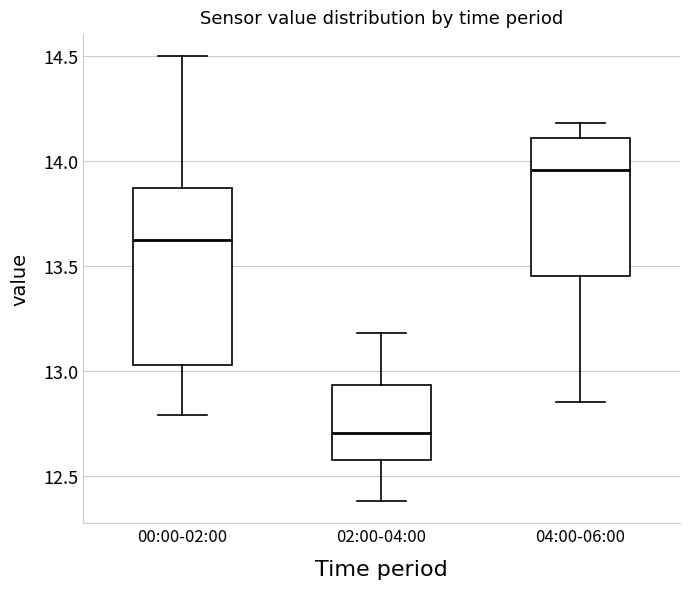

Reading left to right, read every box against the y-axis: the position of its median line, the range the box covers, and the ends of its whiskers. The values are not printed on the chart, so give them approximately, as read against the axis.

00:00-02:00: median 13.65, box 13.05 to 13.85, whiskers 12.80 to 14.50
02:00-04:00: median 12.70, box 12.60 to 12.95, whiskers 12.40 to 13.20
04:00-06:00: median 13.95, box 13.45 to 14.10, whiskers 12.85 to 14.20